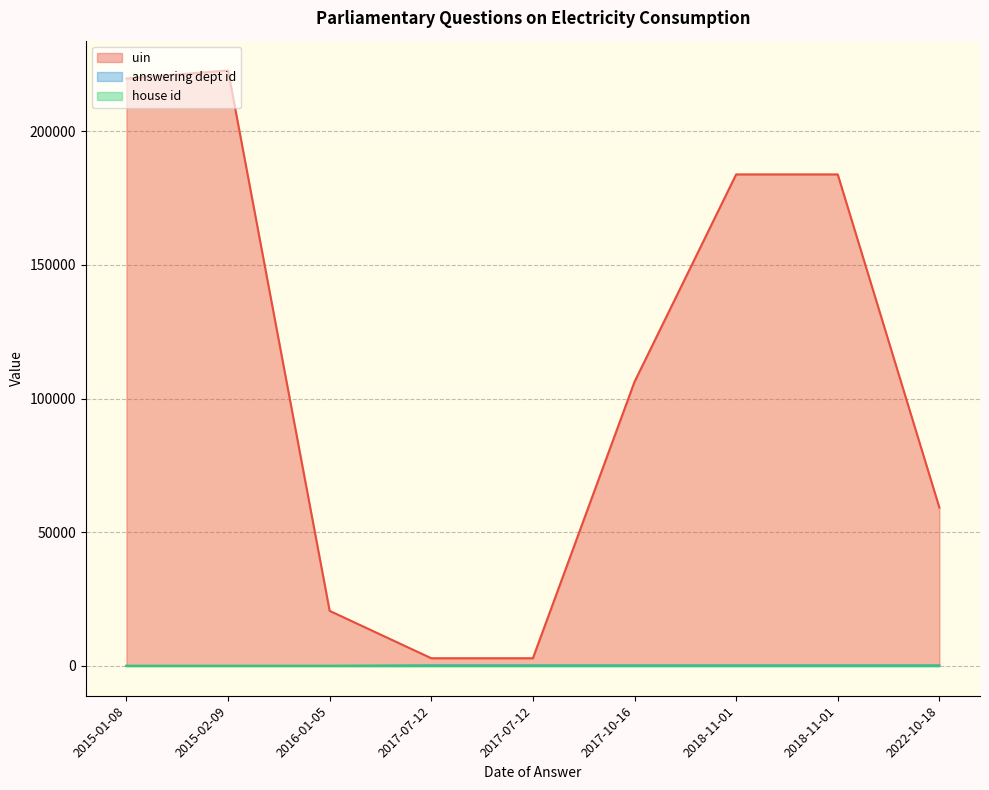

Does the chart display data point markers on the line(s)?

No